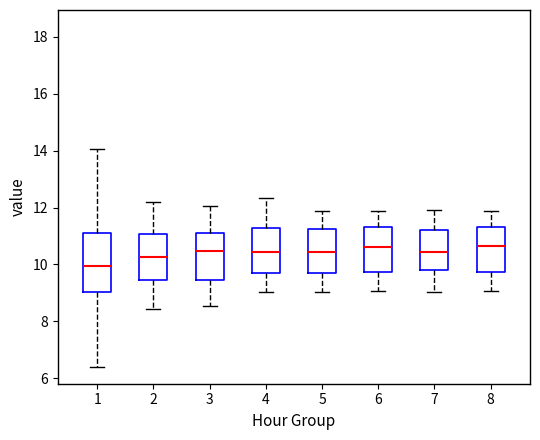

Which box is the tallest, from its lower edge to its upper edge?

1